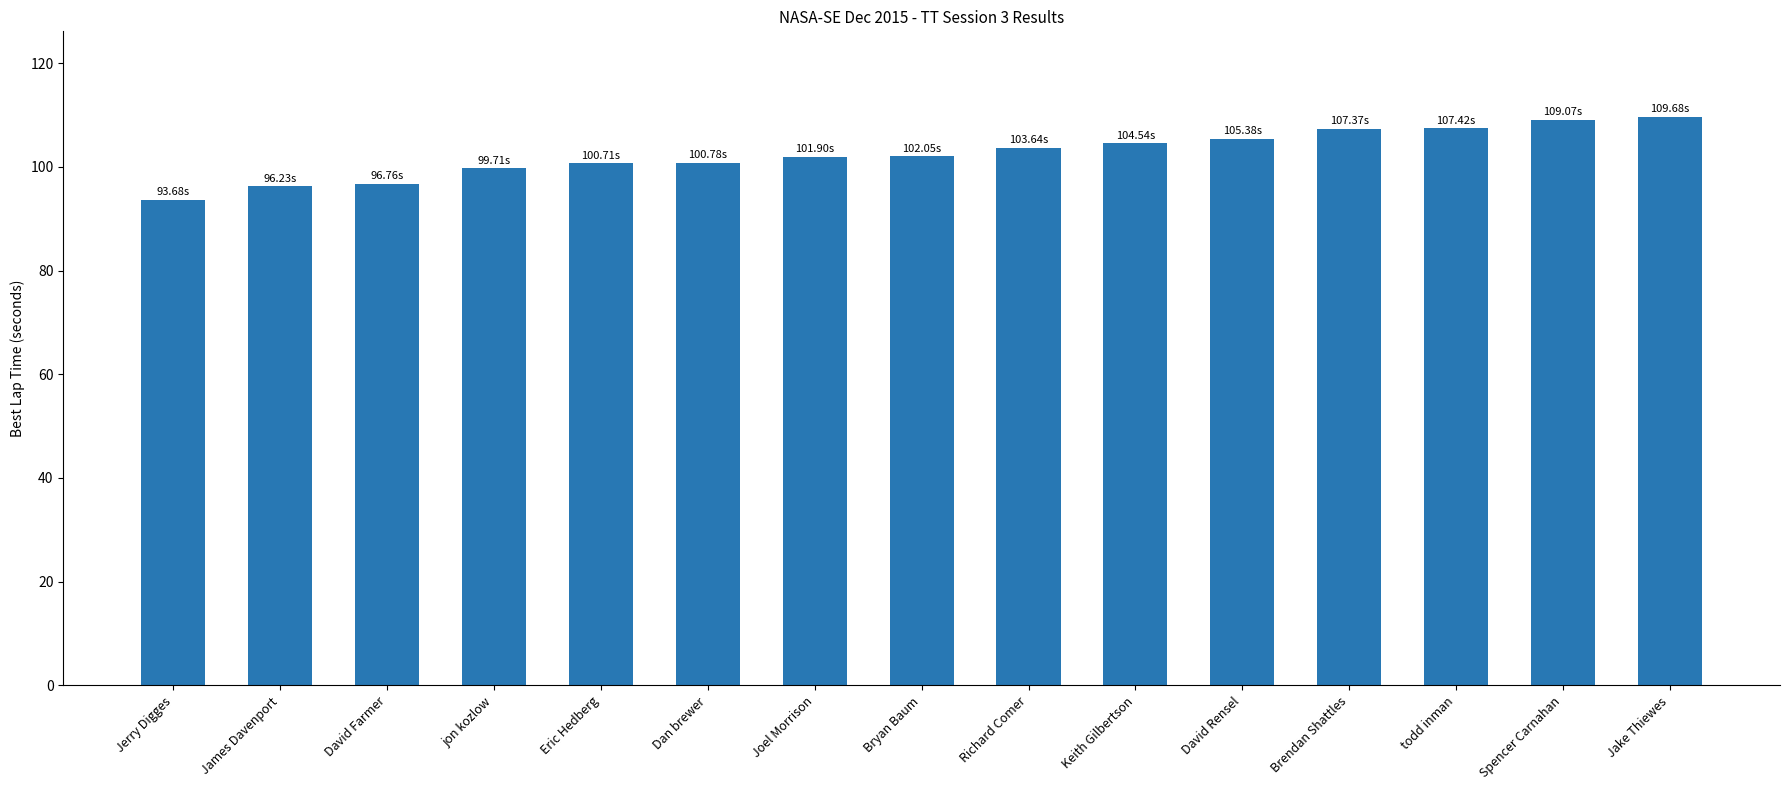

What is the label of the 12th bar from the left?

Brendan Shattles